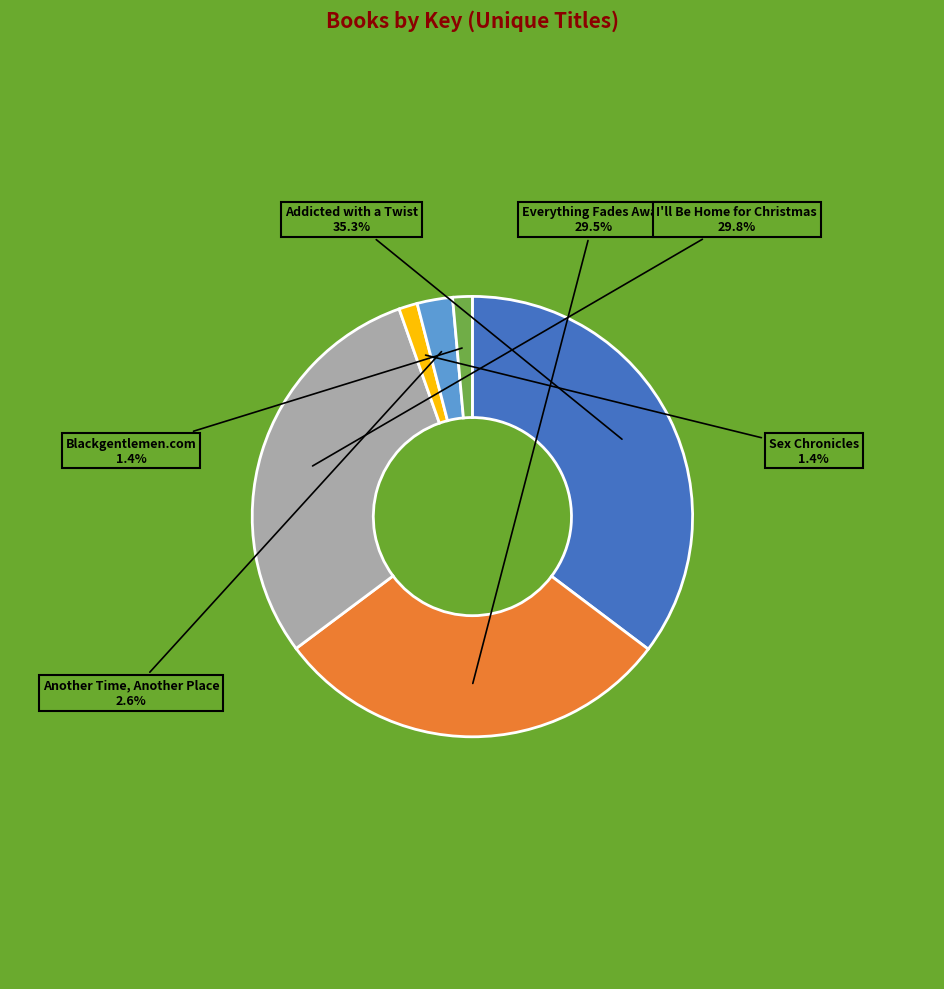

What percentage is the Addicted with a Twist slice, to the nearest percent?

35%